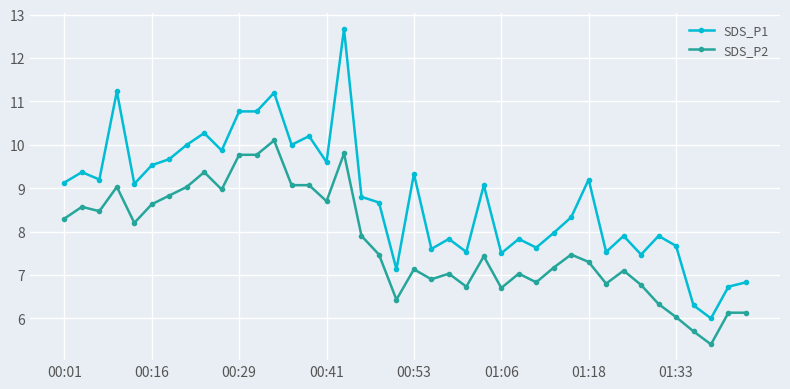

Which series has the largest range (max minus min)?

SDS_P1